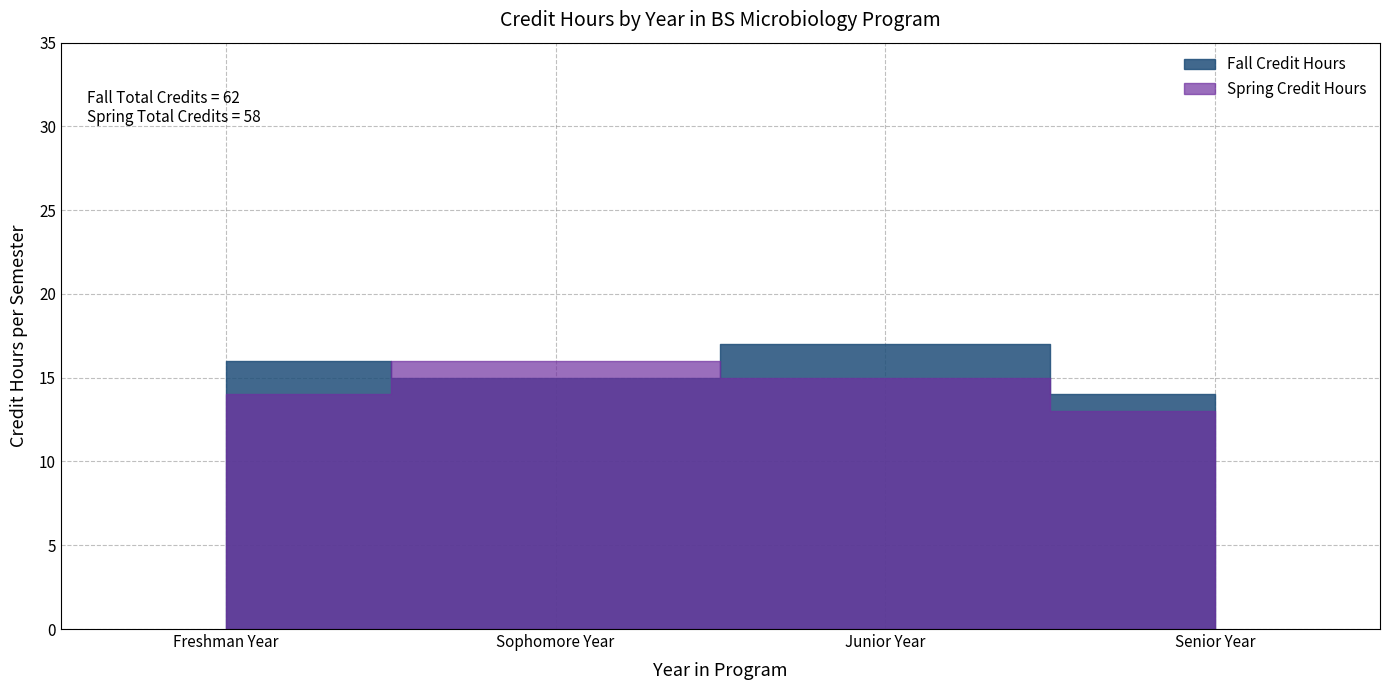

What is the difference between the highest and lowest values at Senior Year?

1